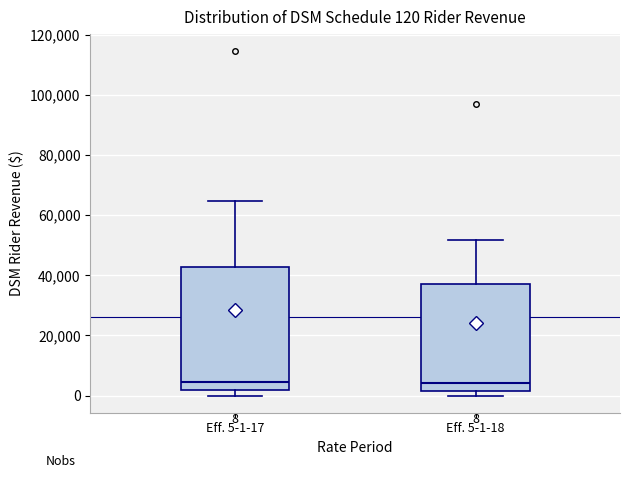

Which box is the tallest, from its lower edge to its upper edge?

Eff. 5-1-17